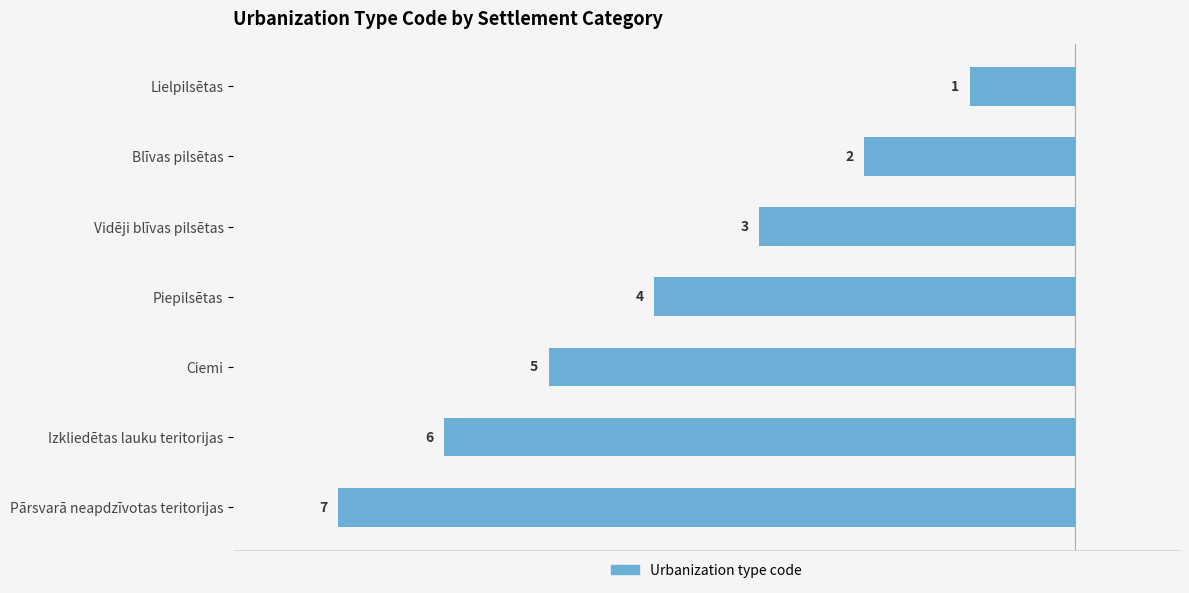

What is the difference between the second highest and second lowest values?

4